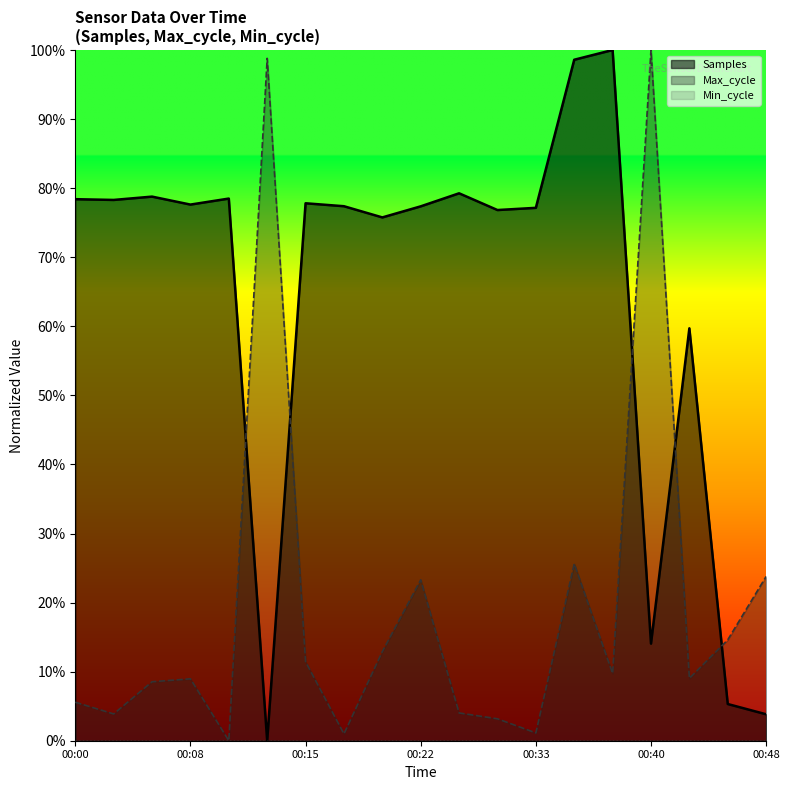

True or false: Max_cycle (line) and Min_cycle (line) cross at least once.

False